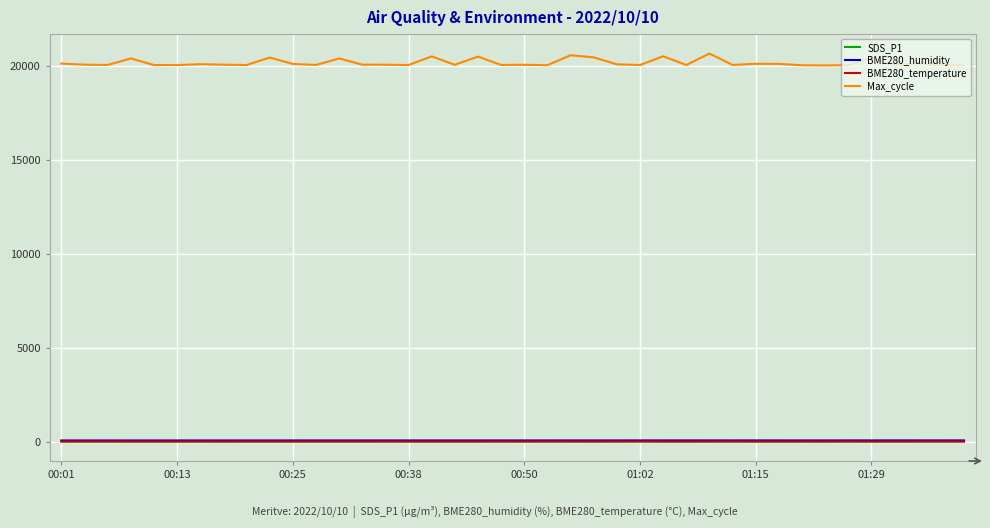

Which series has the largest total across all categories?

Max_cycle